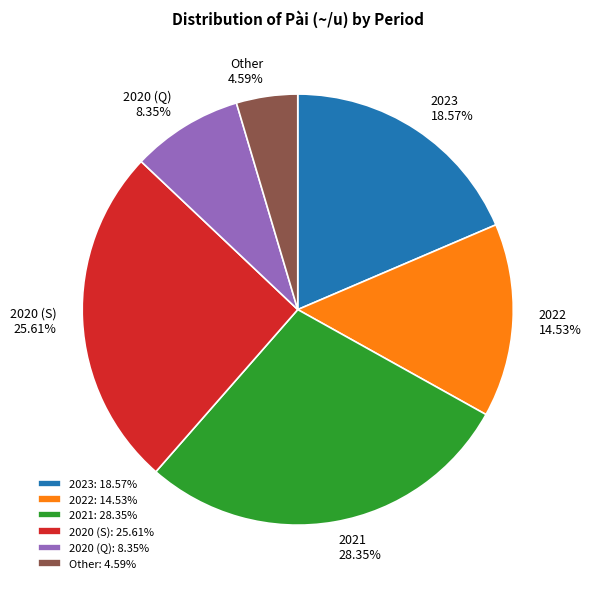

How many slices are in this pie chart?

6